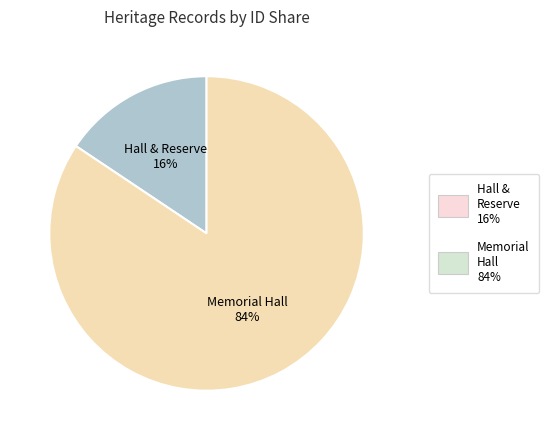

Which has a higher value, Memorial Hall 84% or Hall & Reserve 16%?

Memorial Hall 84%